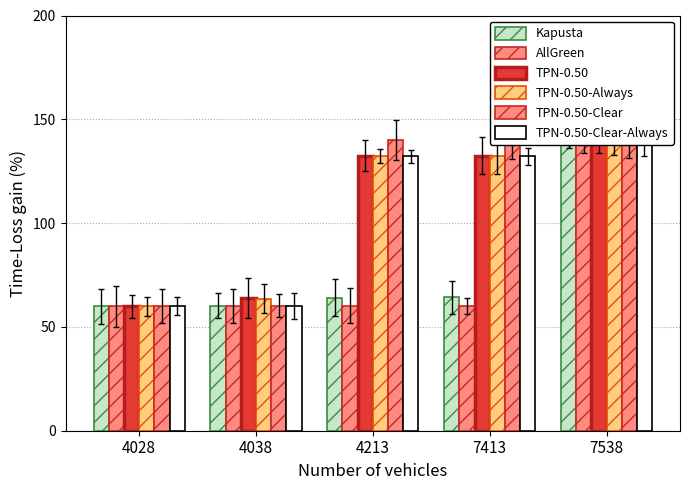

What is the highest value of the TPN-0.50-Clear-Always series?

140.0